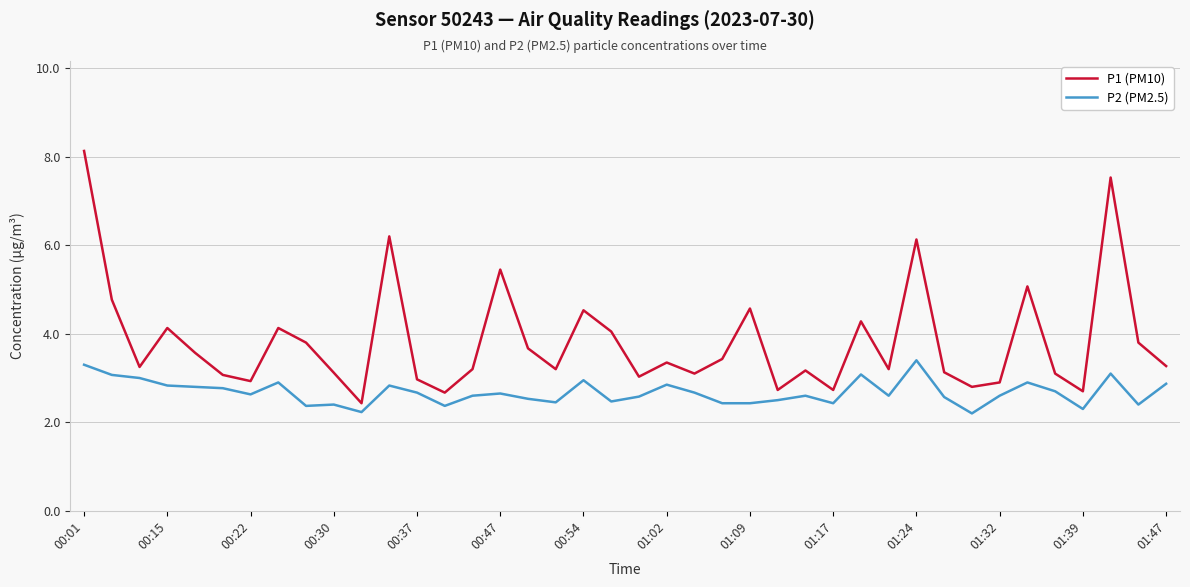

Which series has the largest range (max minus min)?

P1 (PM10)